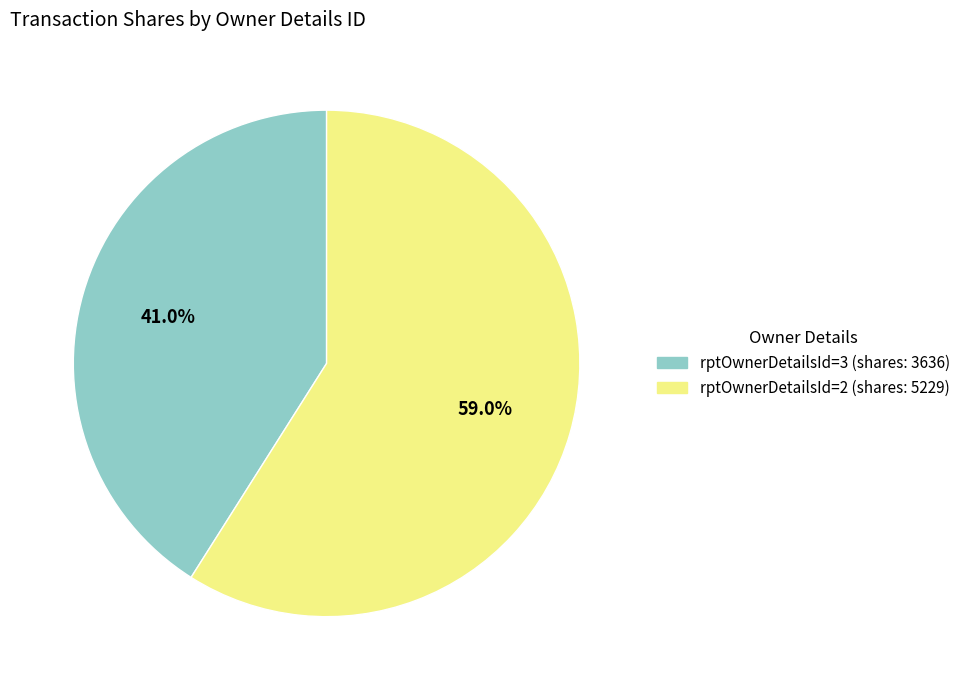

To the nearest percent, what is the average slice percentage?

50%